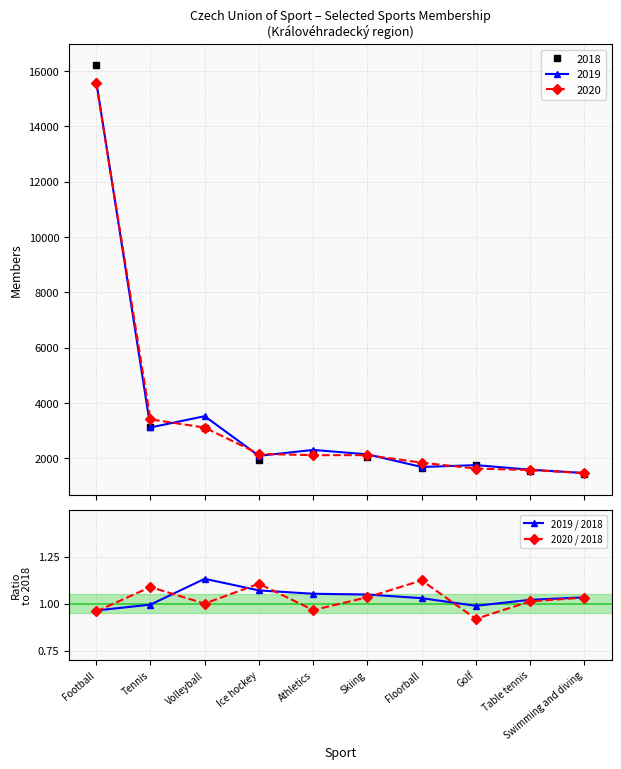

At how many categories does at least one series exceed 1?

8